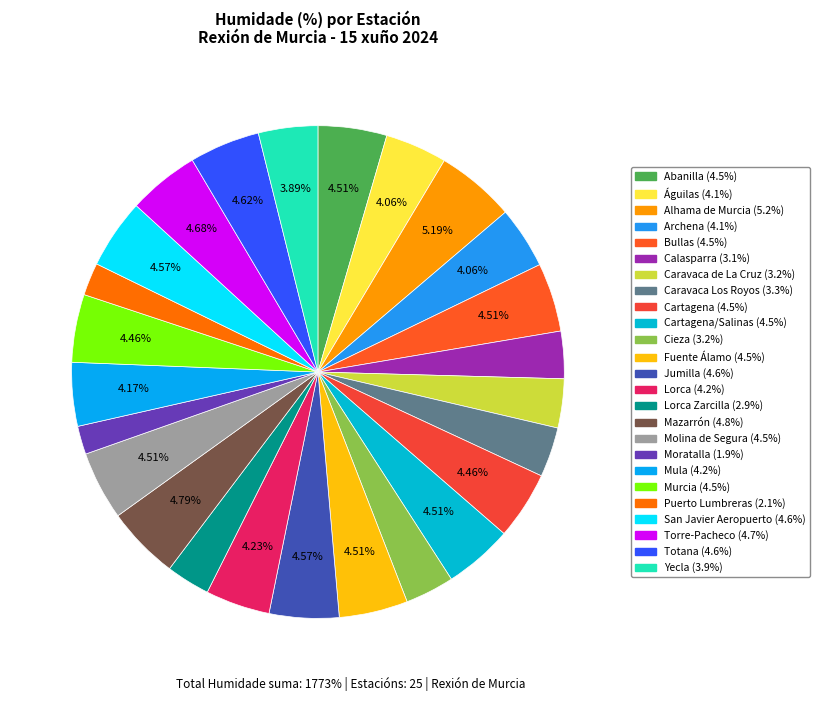

How many segments does this pie chart have?

25